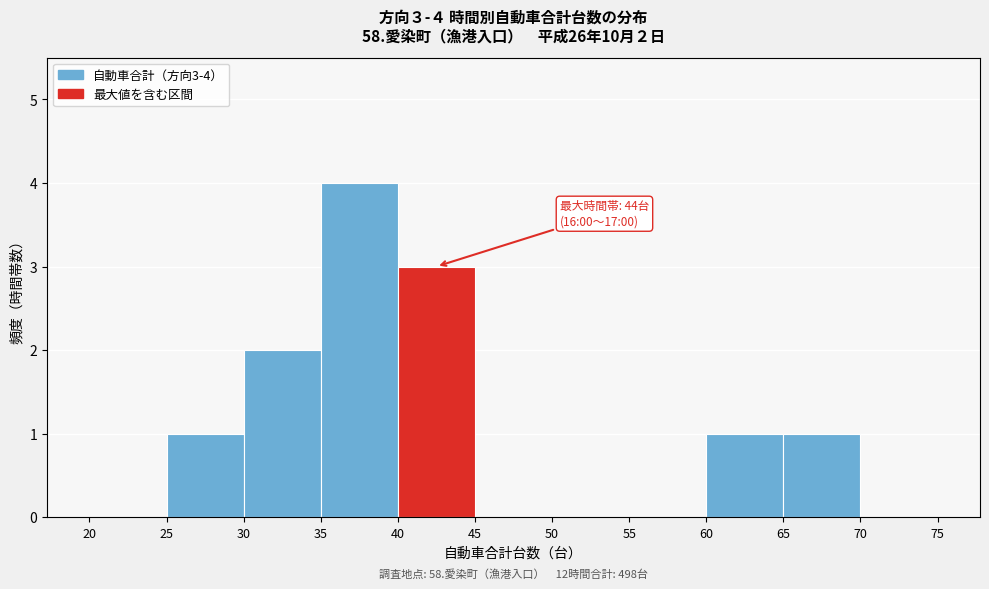

Which range on the x-axis has the tallest bar?

35 to 40